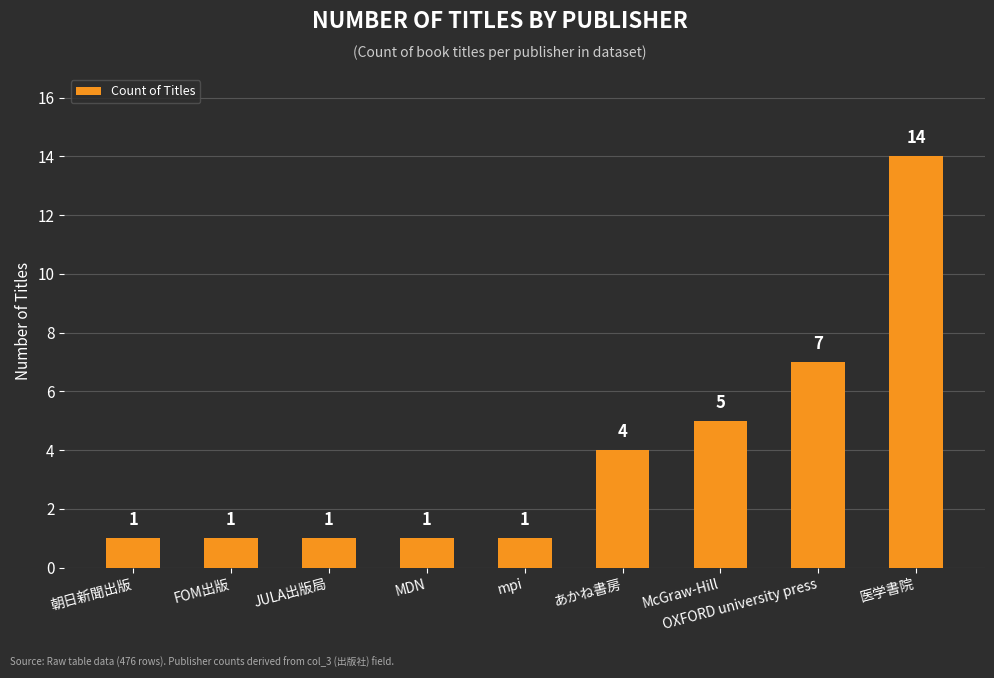

What is the label of the 8th bar from the left?

OXFORD university press